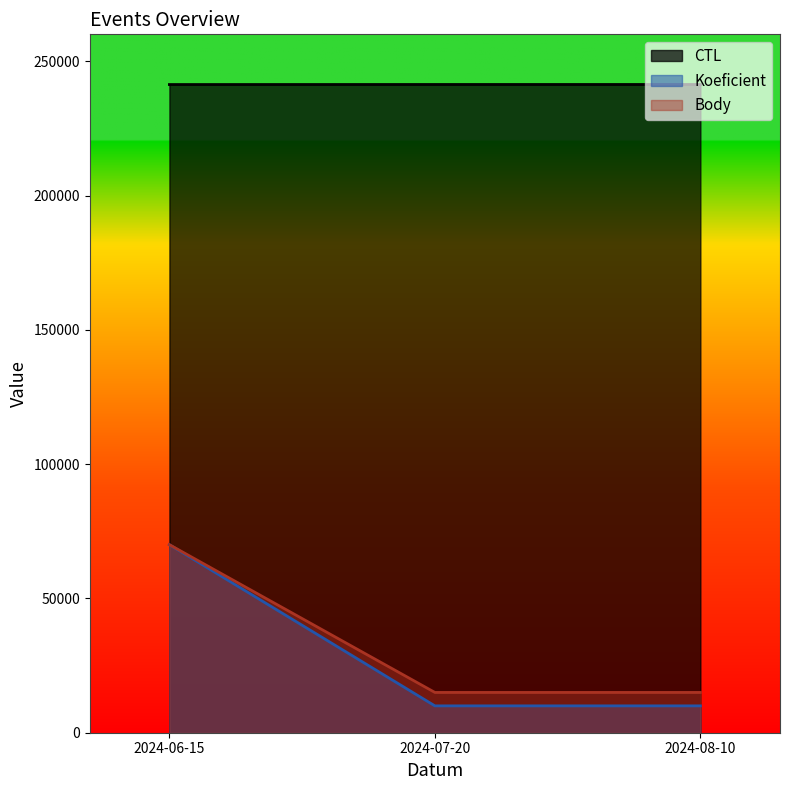

Reading left to right, transcribe all the data shown in this chart.

CTL: 2024-06-15=241308	2024-07-20=241327	2024-08-10=241328
Koeficient: 2024-06-15=70000	2024-07-20=10000	2024-08-10=10000
Body: 2024-06-15=70000	2024-07-20=15000	2024-08-10=15000